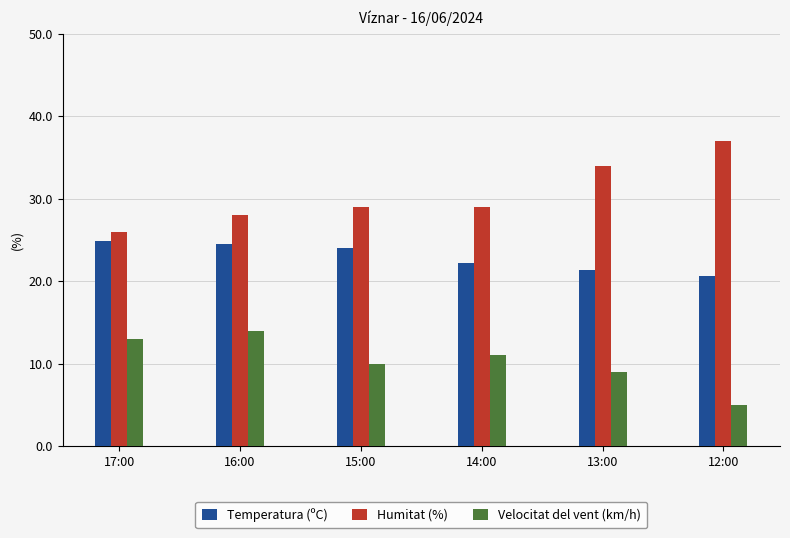

Reading left to right, list all the values displayed in this chart.

Temperatura (ºC): 17:00=24.9	16:00=24.5	15:00=24.0	14:00=22.2	13:00=21.4	12:00=20.6
Humitat (%): 17:00=26.0	16:00=28.0	15:00=29.0	14:00=29.0	13:00=34.0	12:00=37.0
Velocitat del vent (km/h): 17:00=13.0	16:00=14.0	15:00=10.0	14:00=11.0	13:00=9.0	12:00=5.0